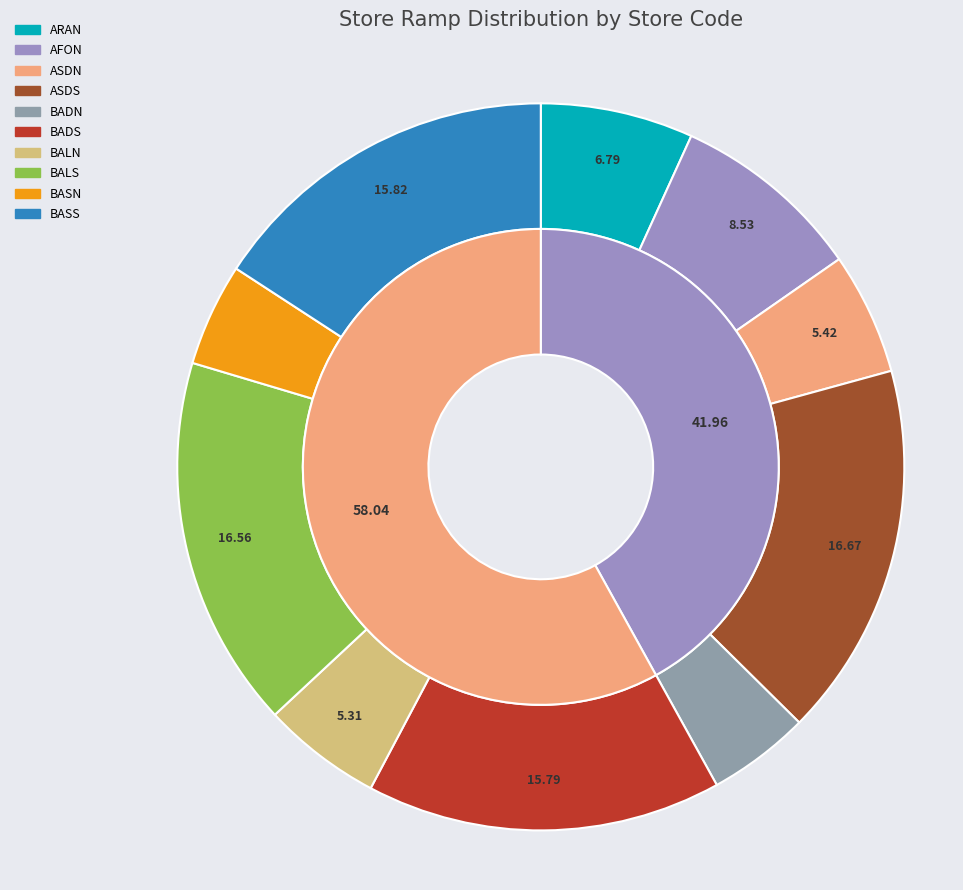

To the nearest percent, what is the combined percentage of BADS and ASDS?

32%